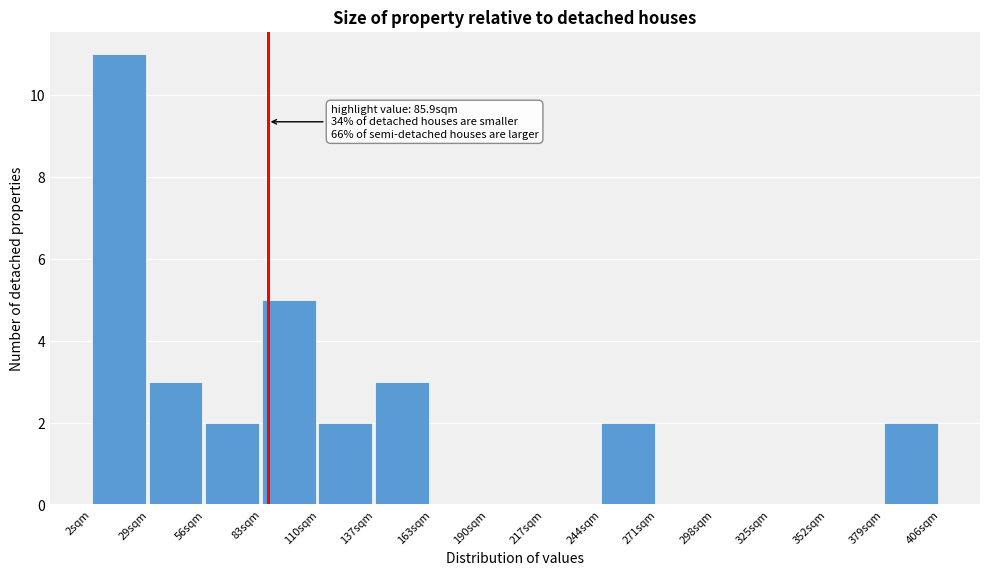

Over which range of the x-axis is the bar tallest?

0 to 30